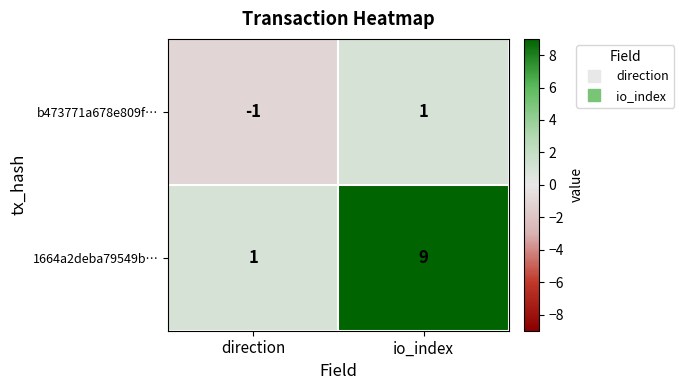

How many data points in 1664a2deba79549b… are less than 9?

1